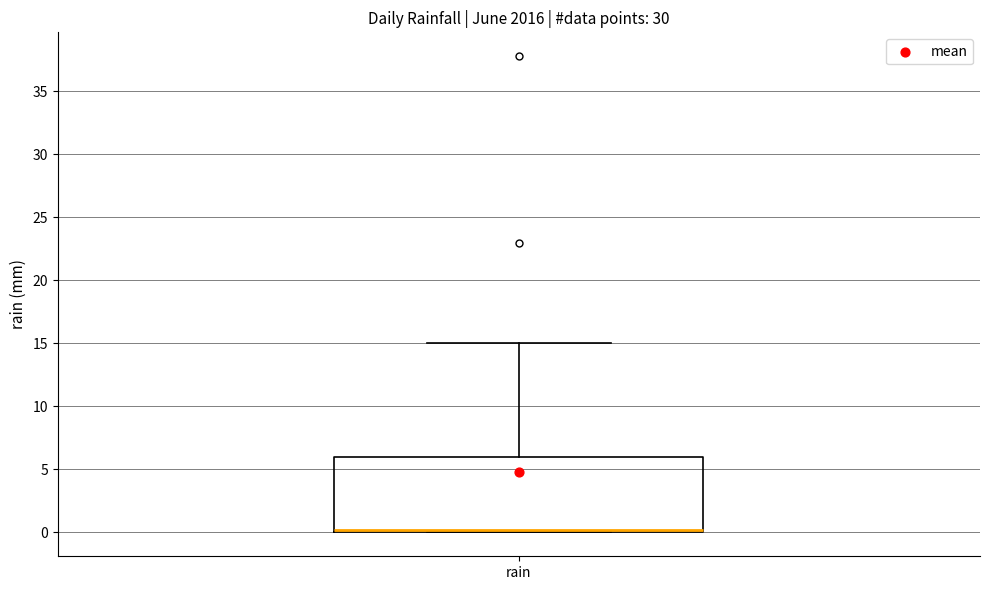

Read this box plot against the y-axis: the position of the median line, the range covered by the box, and the ends of both whiskers. The values are not printed on the chart, so give them approximately, as read against the axis.

median 0 (just above the box's lower edge), box 0 to 6, whiskers 0 to 15